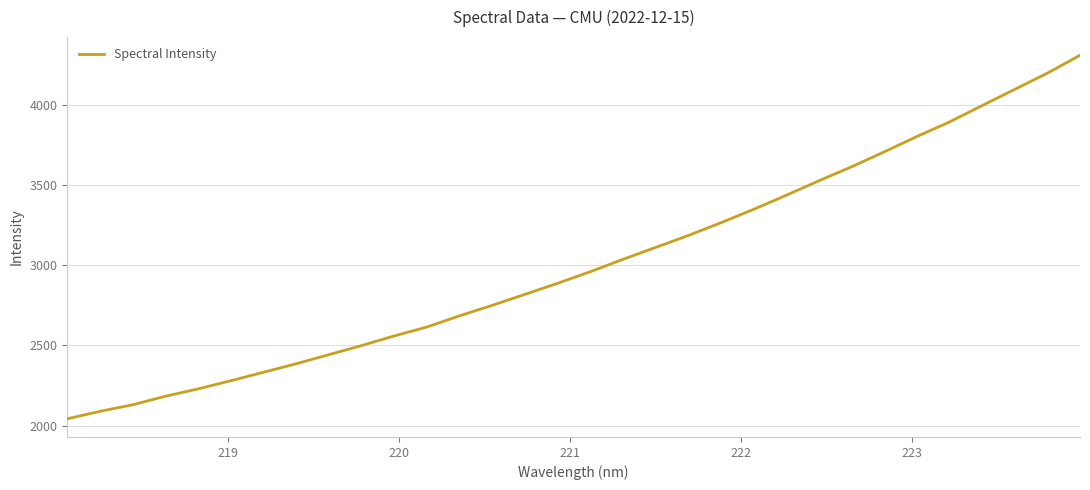

Count the number of categories in the chart.

32